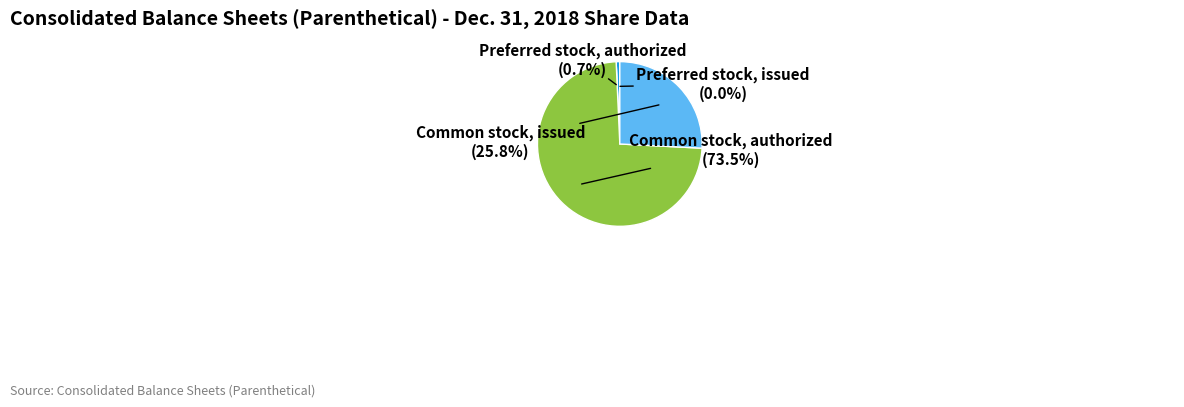

True or false: Preferred stock, authorized accounts for 1% of the total.

True